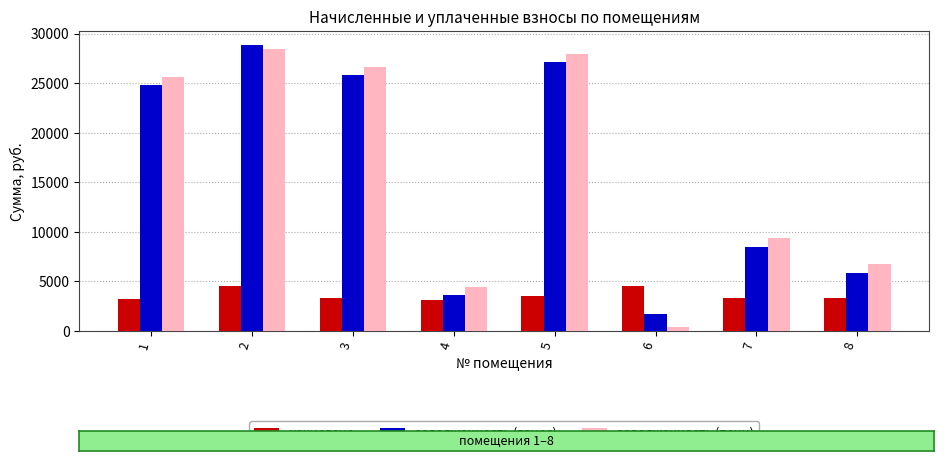

The value of задолженность (взнос) at 5 is 14856.9. True or false?

False